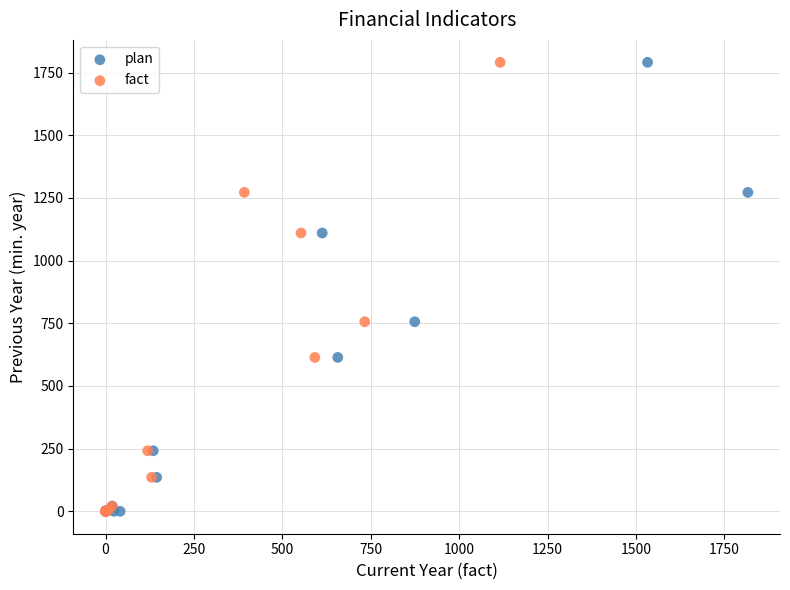

What are all the series names shown in the legend?

plan, fact